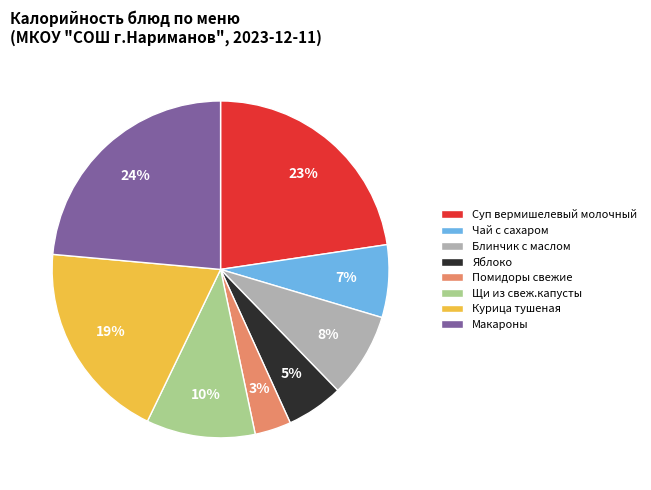

How many segments does this pie chart have?

8